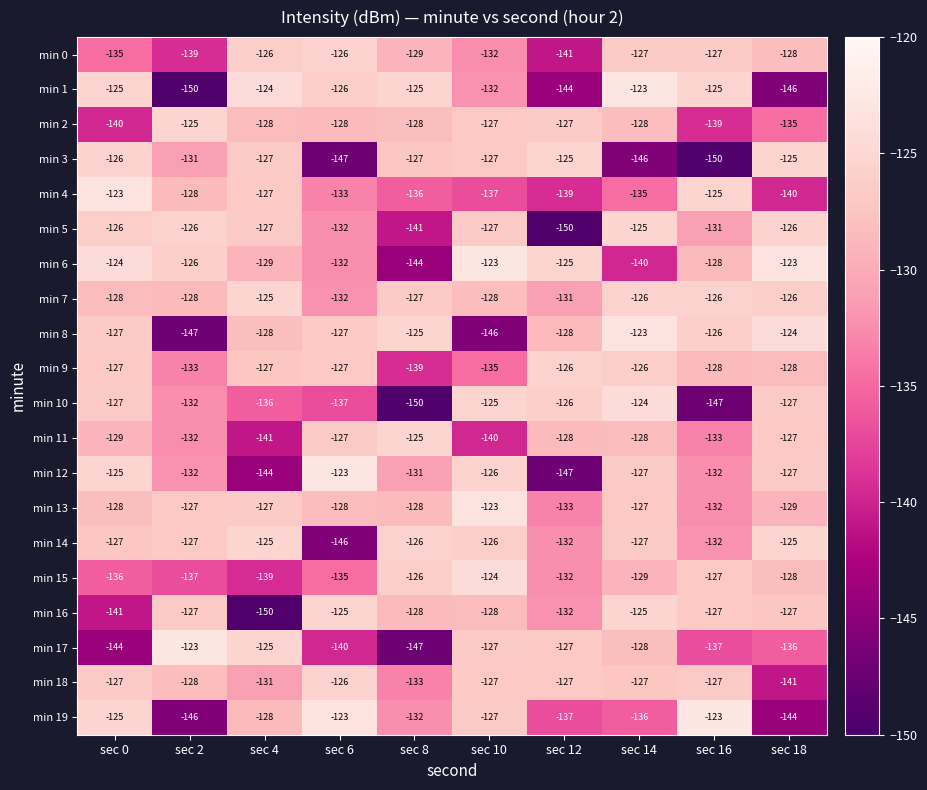

Which series changed the most between sec 14 and sec 16?

min 10